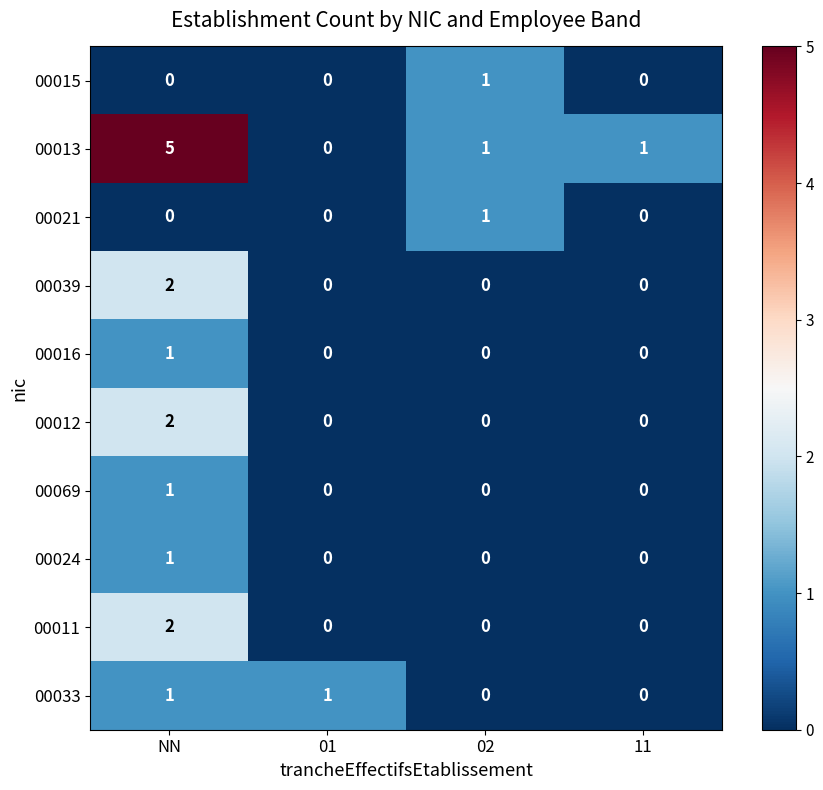

Which category has the highest value across all series?

NN